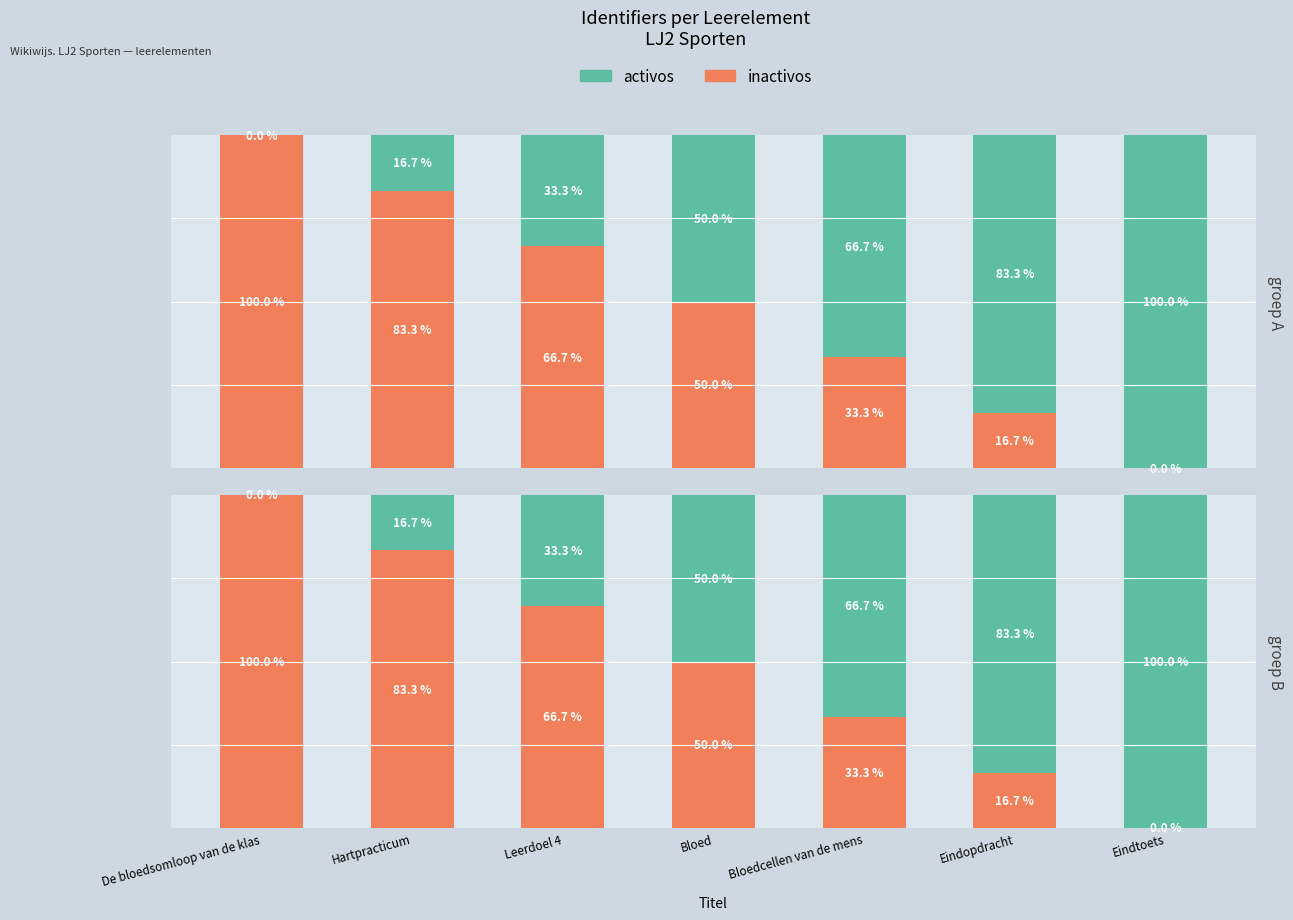

The inactivos series shows 0.0 at Eindtoets. True or false?

True